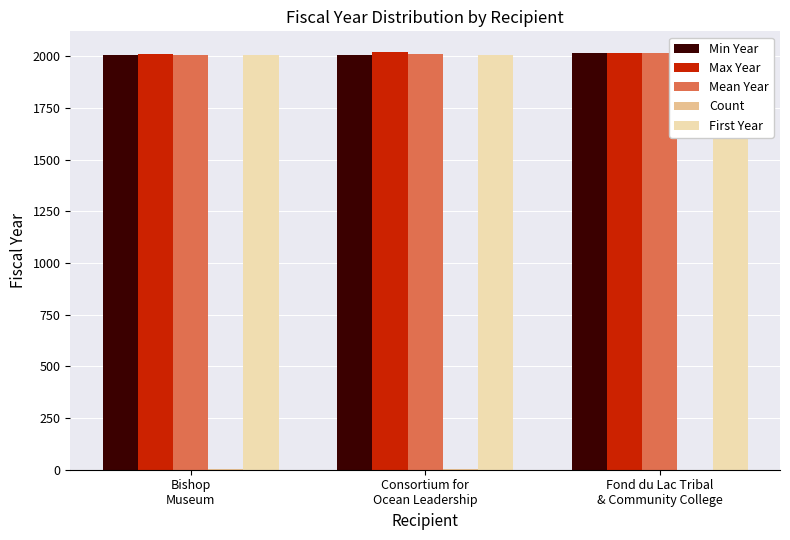

What are all the series names shown in the legend?

Min Year, Max Year, Mean Year, Count, First Year